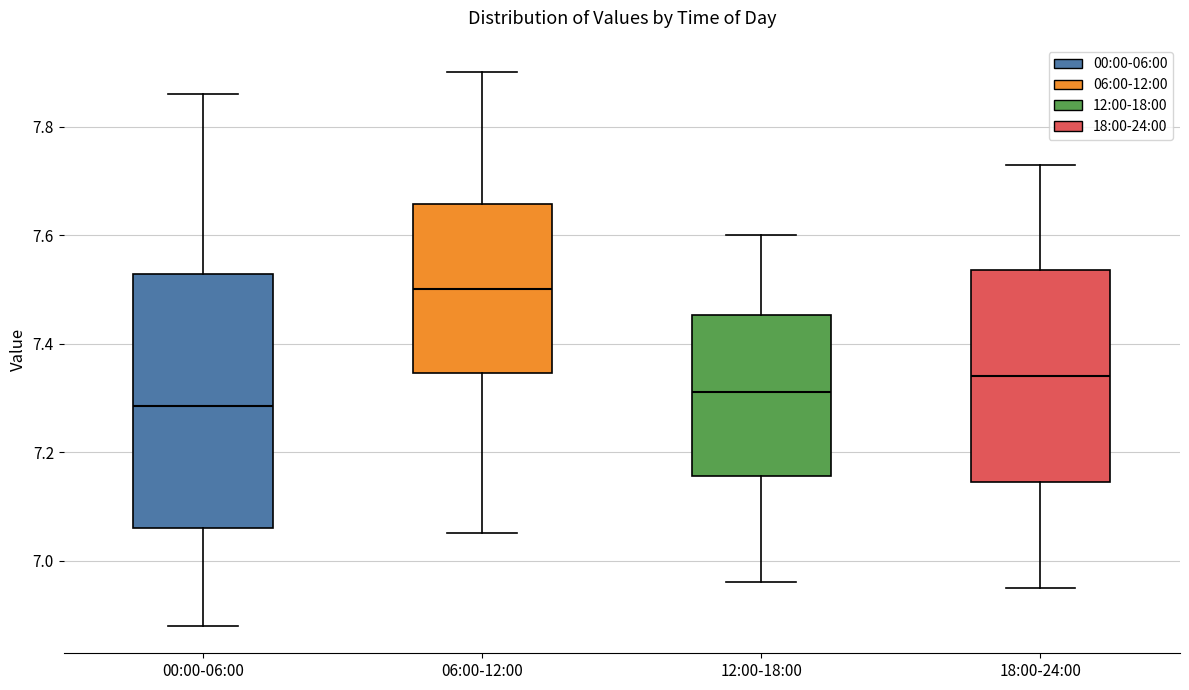

Reading left to right, transcribe this box plot: for each box, give where its median line is, the range the box spans, and where its two whiskers end, as read against the y-axis. The values are not printed on the chart, so give them approximately, as read against the axis.

00:00-06:00: median 7.28, box 7.06 to 7.52, whiskers 6.88 to 7.86
06:00-12:00: median 7.50, box 7.34 to 7.66, whiskers 7.06 to 7.90
12:00-18:00: median 7.32, box 7.16 to 7.46, whiskers 6.96 to 7.60
18:00-24:00: median 7.34, box 7.14 to 7.54, whiskers 6.96 to 7.74